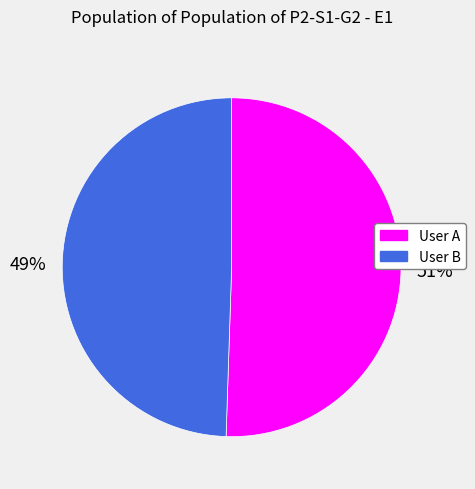

Approximately how many times larger is the value at User B compared to User A?

1.0